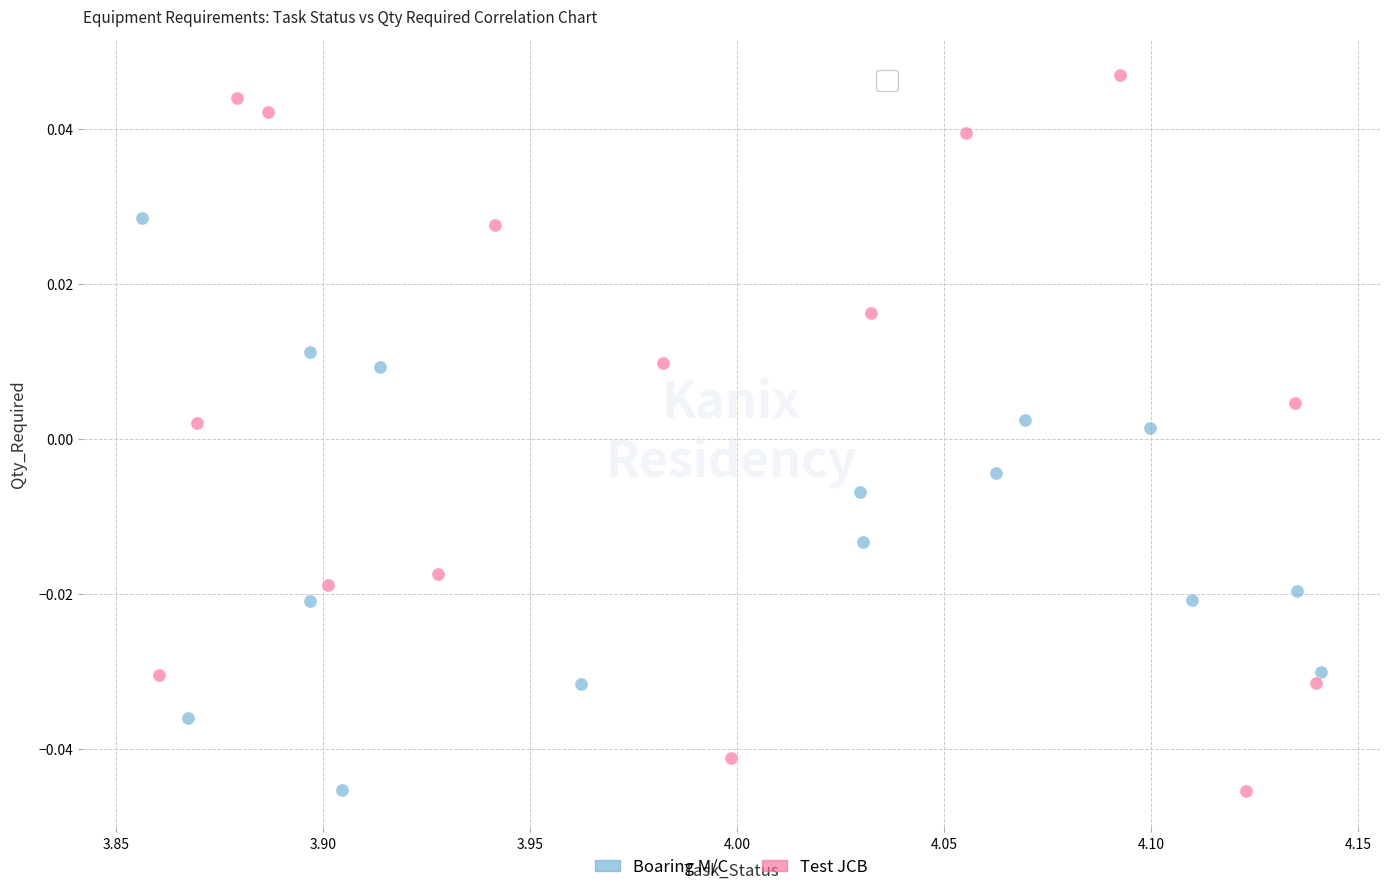

Which series contains the highest Y value?

Test JCB